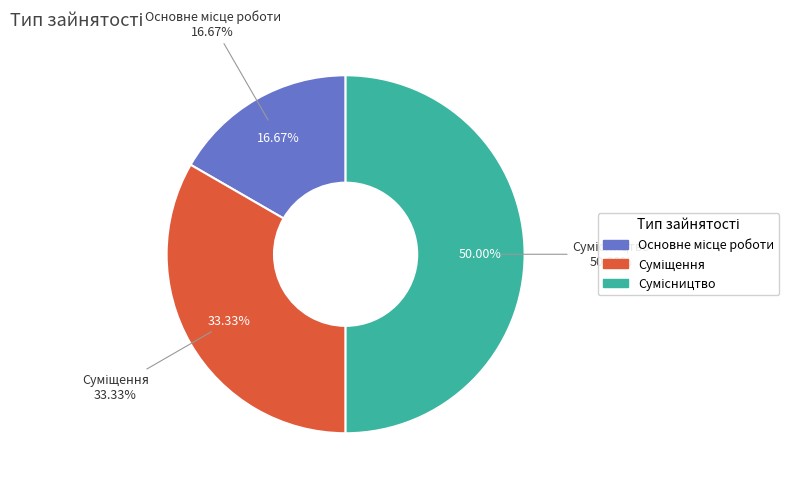

Count the number of slices in the pie.

3